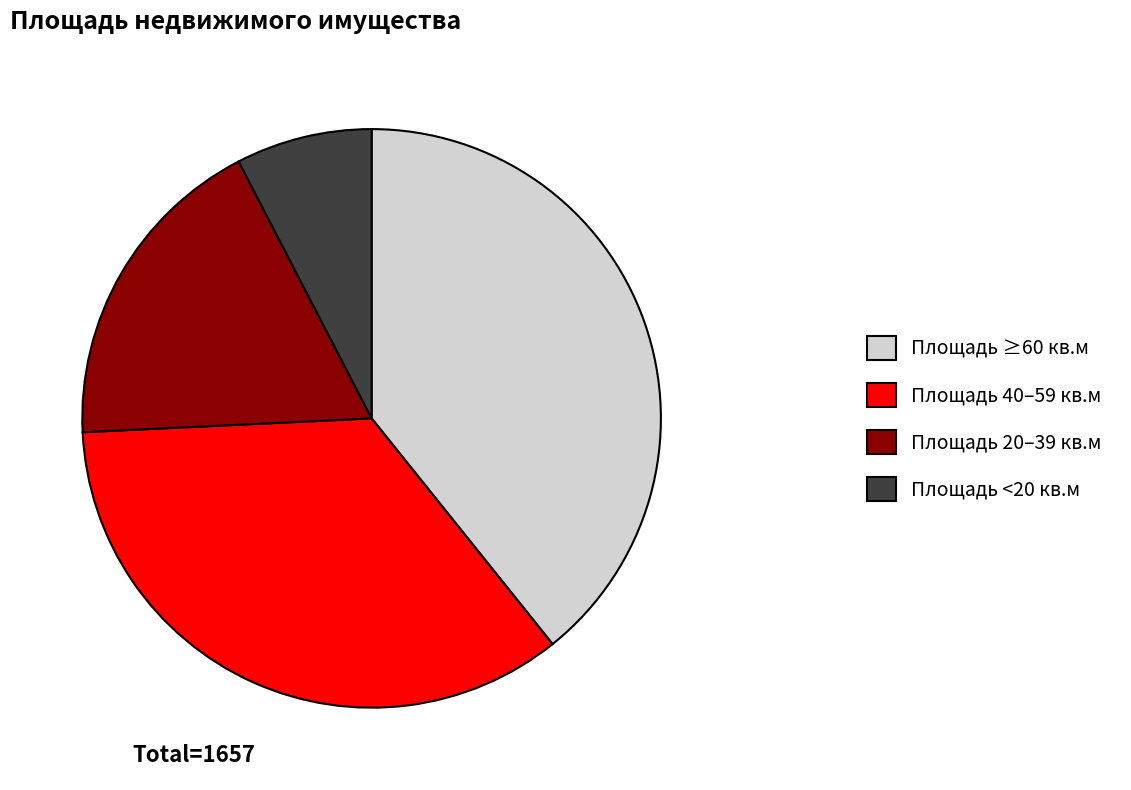

Is there any slice that represents more than half of the pie?

No